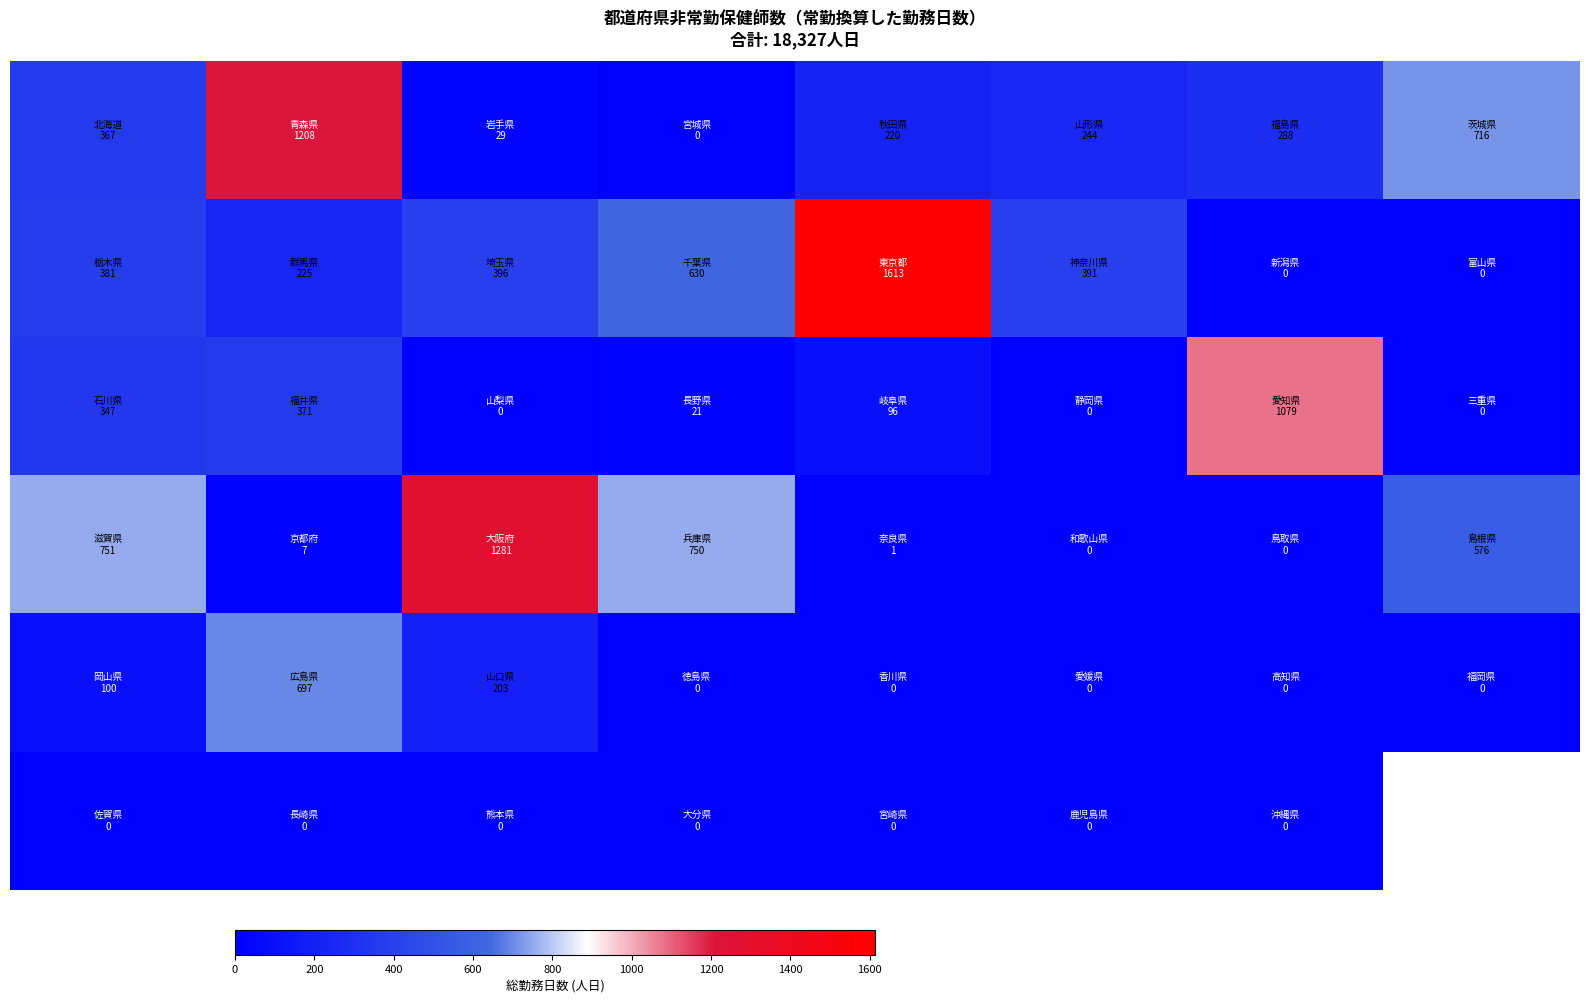

At how many categories does at least one series exceed 1115?

3